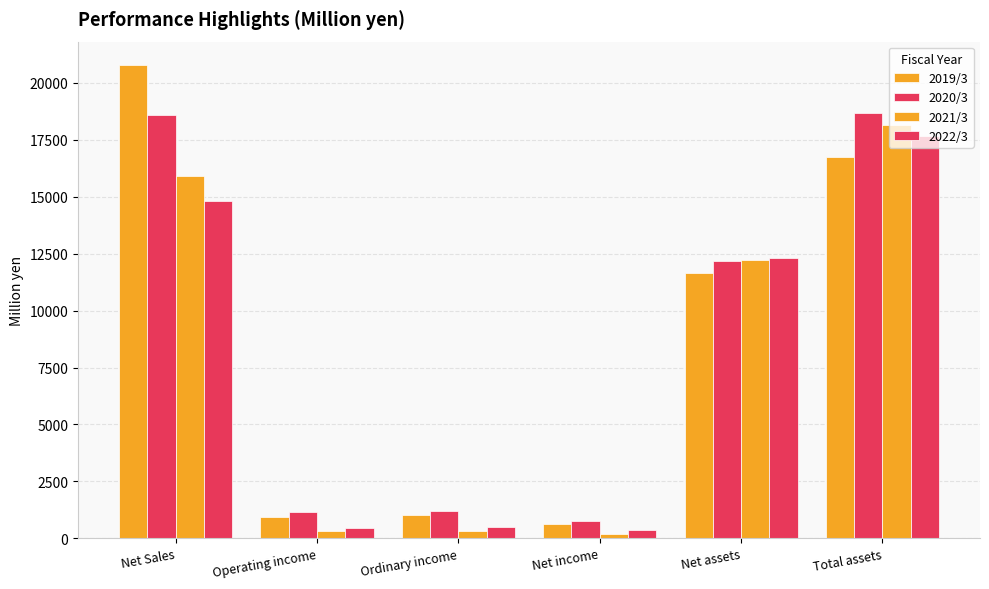

Reading right to left, extract all data points from this chart.

2019/3: 16766	11636	640	1010	953	20774
2020/3: 18667	12195	768	1179	1139	18583
2021/3: 18163	12215	173	331	308	15906
2022/3: 17681	12300	357	516	466	14817